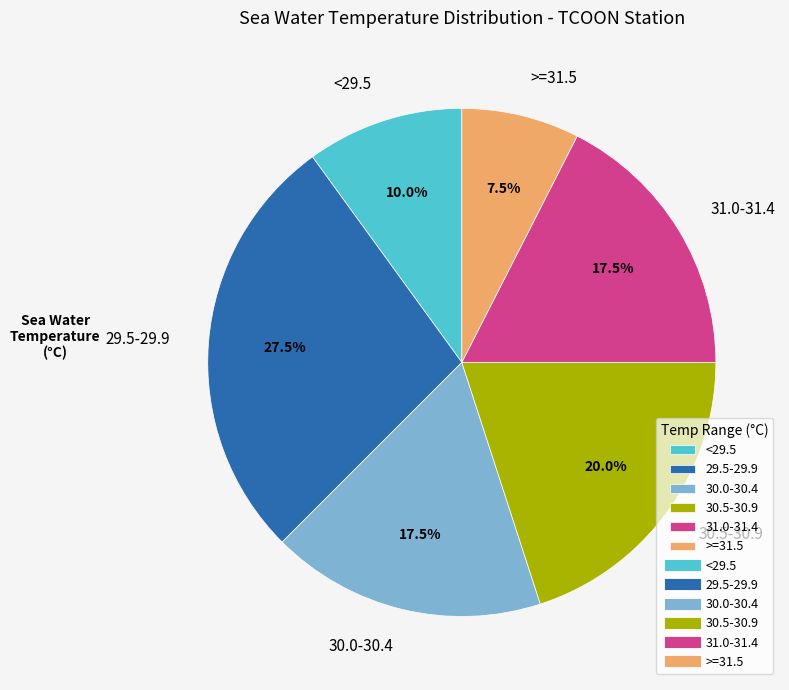

Which slice is the largest?

29.5-29.9